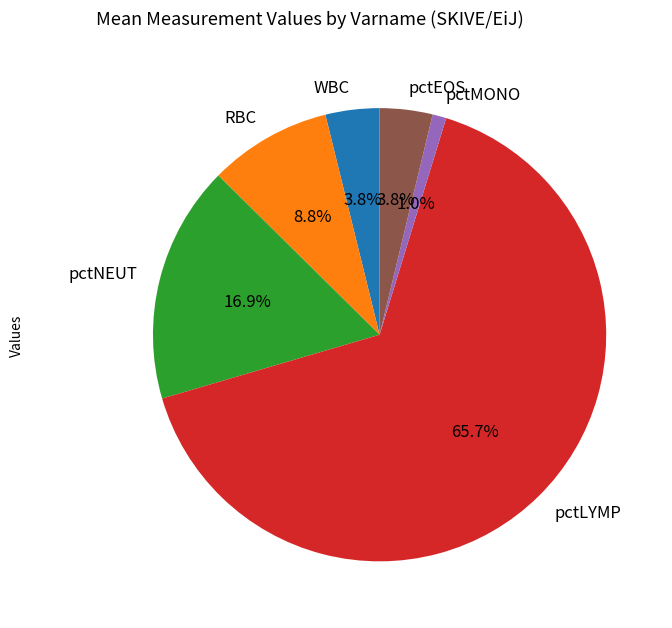

Combined, what portion of the pie is pctNEUT and RBC?

25.7%